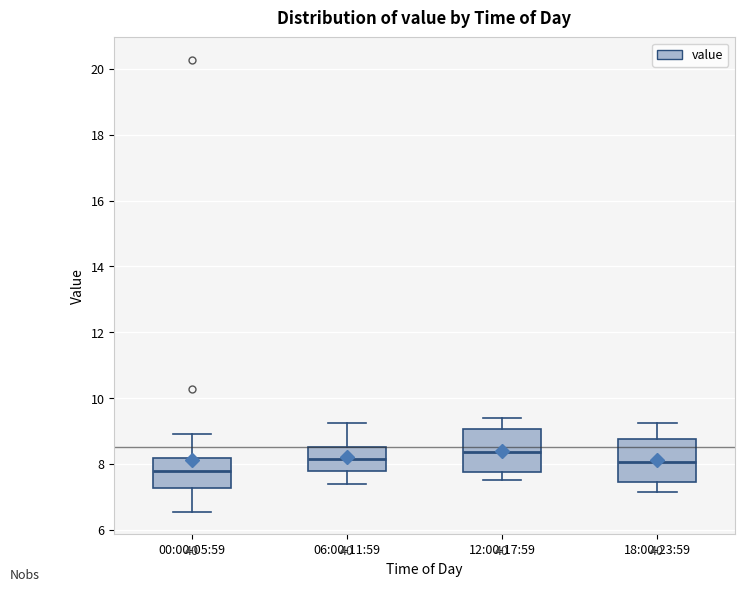

Reading left to right, read every box against the y-axis: the position of its median line, the range the box covers, and the ends of its whiskers. The values are not printed on the chart, so give them approximately, as read against the axis.

00:00-05:59: median 7.8, box 7.2 to 8.2, whiskers 6.6 to 9.0
06:00-11:59: median 8.2, box 7.8 to 8.6, whiskers 7.4 to 9.2
12:00-17:59: median 8.4, box 7.8 to 9.0, whiskers 7.6 to 9.4
18:00-23:59: median 8.0, box 7.4 to 8.8, whiskers 7.2 to 9.2